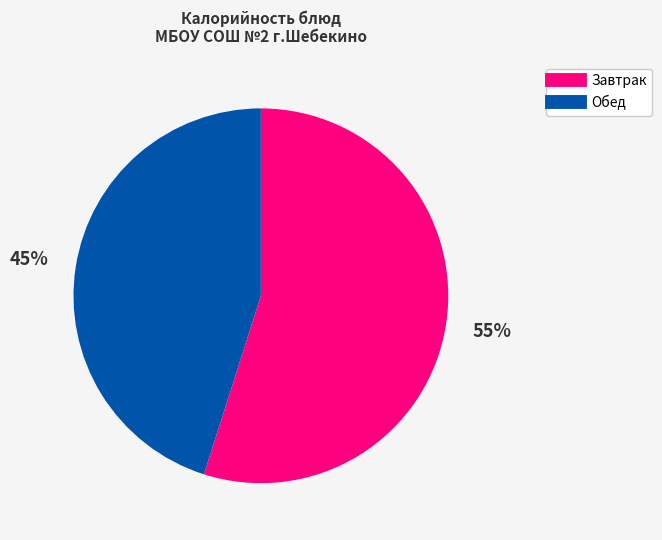

Is there any slice that represents more than half of the pie?

Yes